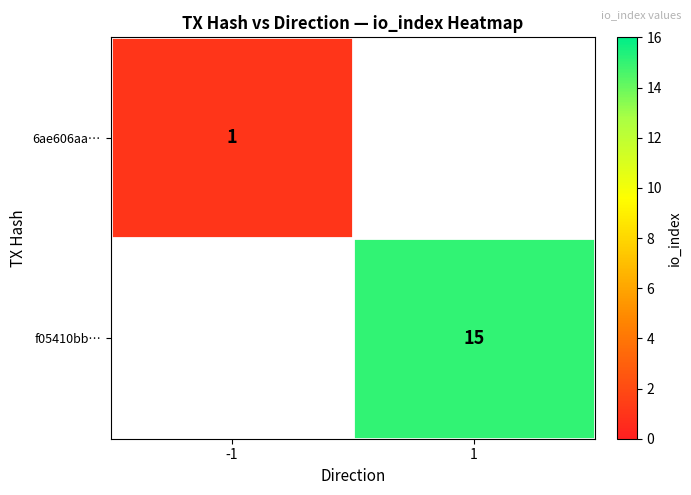

The value of f05410bb… at 1 is 15. True or false?

True